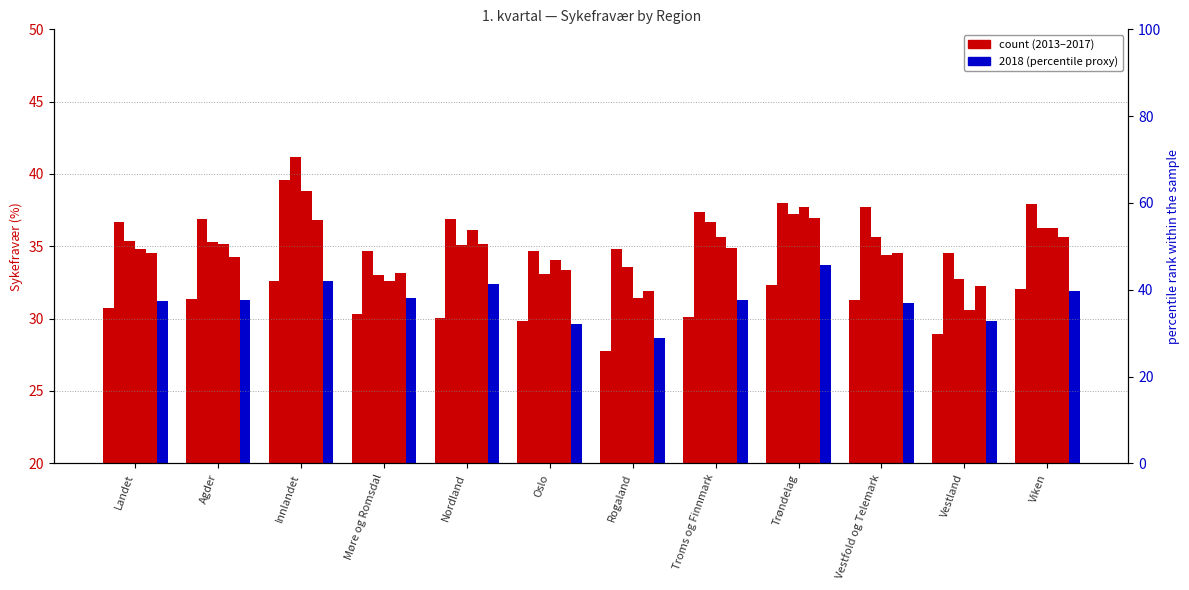

What is the difference between the maximum and second lowest values in the 2013 series?

3.7